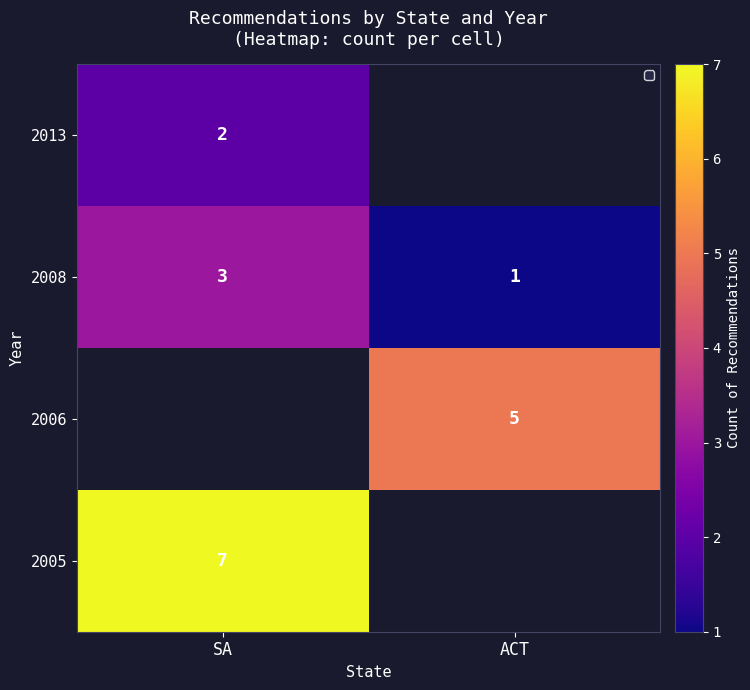

True or false: 2006 has a value of 2 at ACT.

False